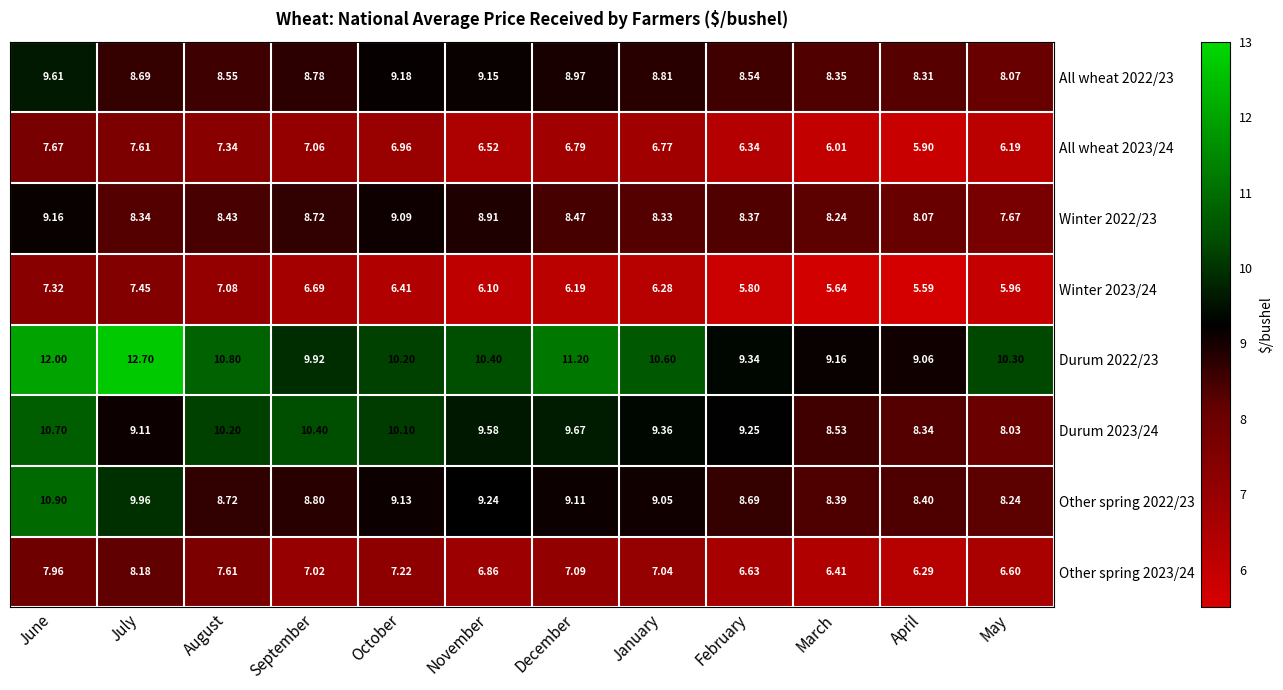

Which series has the largest total across all categories?

Durum 2022/23